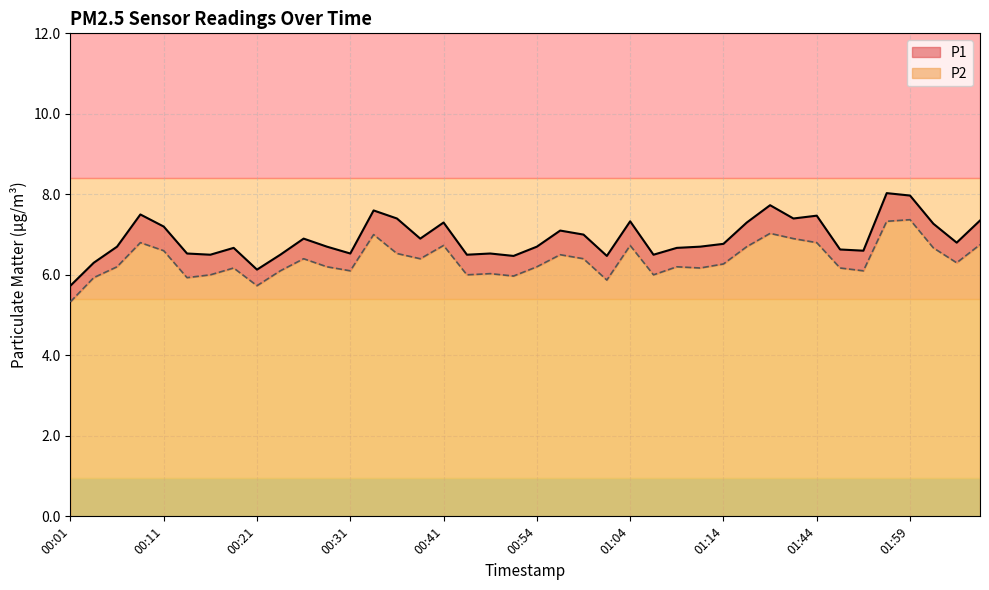

Read the P1 value at 00:16.

6.5